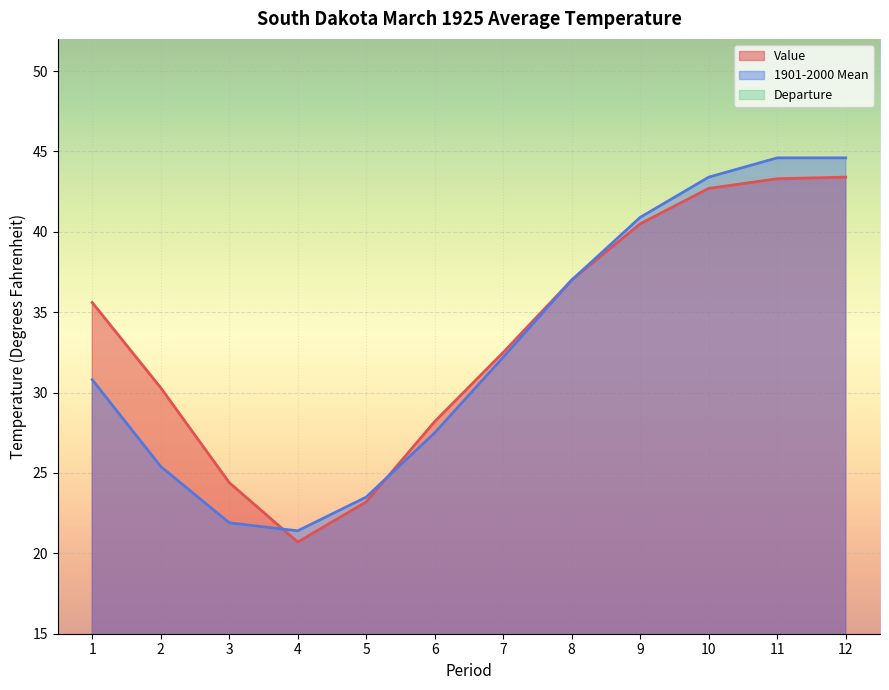

The 1901-2000 Mean series shows 37.0 at 8. True or false?

True